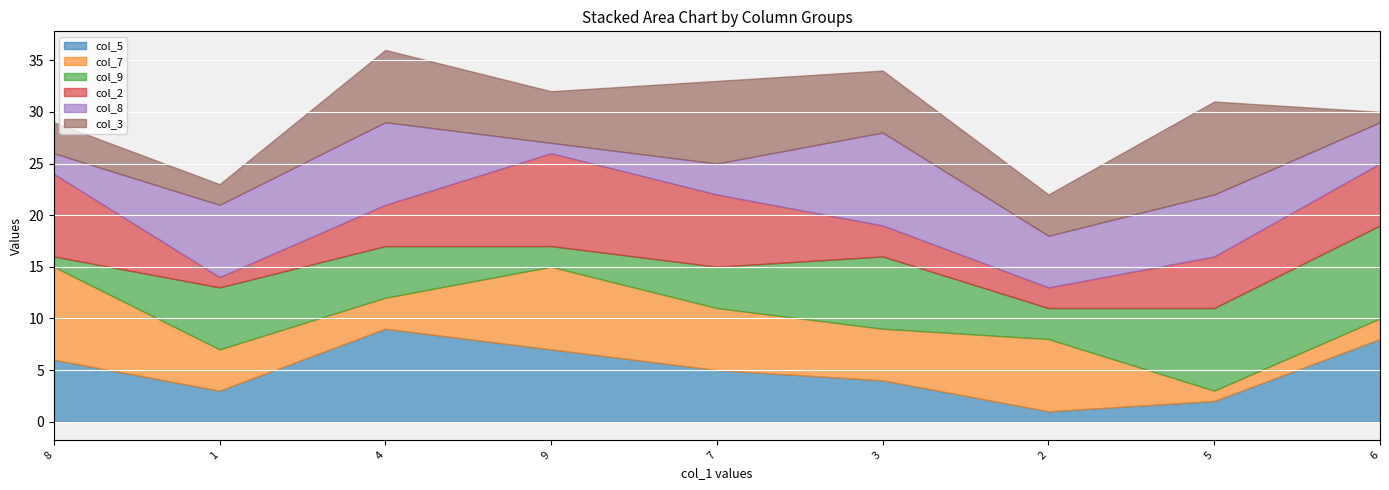

Reading left to right, what are all the values shown in this chart?

col_5: 8=6	1=3	4=9	9=7	7=5	3=4	2=1	5=2	6=8
col_7: 8=9	1=4	4=3	9=8	7=6	3=5	2=7	5=1	6=2
col_9: 8=1	1=6	4=5	9=2	7=4	3=7	2=3	5=8	6=9
col_2: 8=8	1=1	4=4	9=9	7=7	3=3	2=2	5=5	6=6
col_8: 8=2	1=7	4=8	9=1	7=3	3=9	2=5	5=6	6=4
col_3: 8=3	1=2	4=7	9=5	7=8	3=6	2=4	5=9	6=1